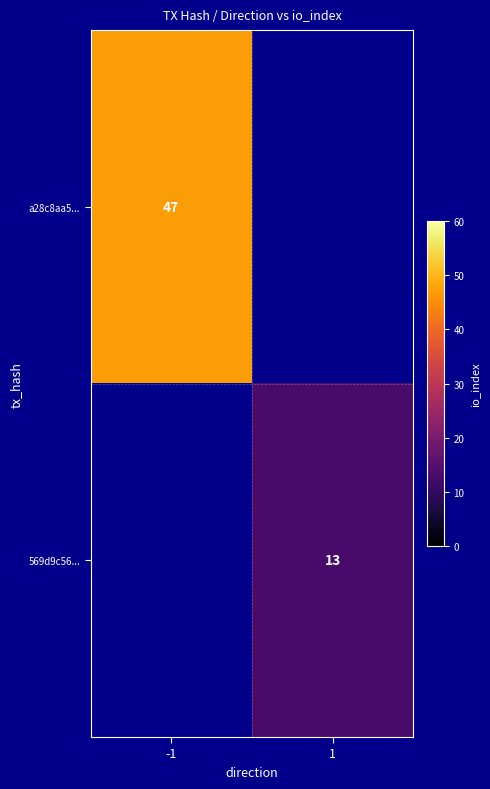

Count the number of categories in the chart.

2